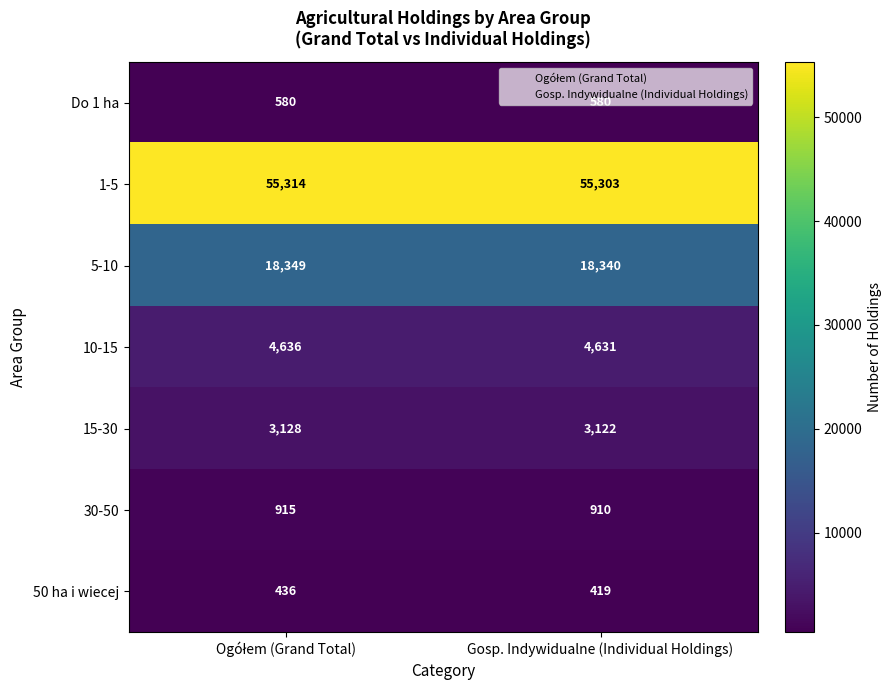

Which series has the widest spread of values?

50 ha i wiecej